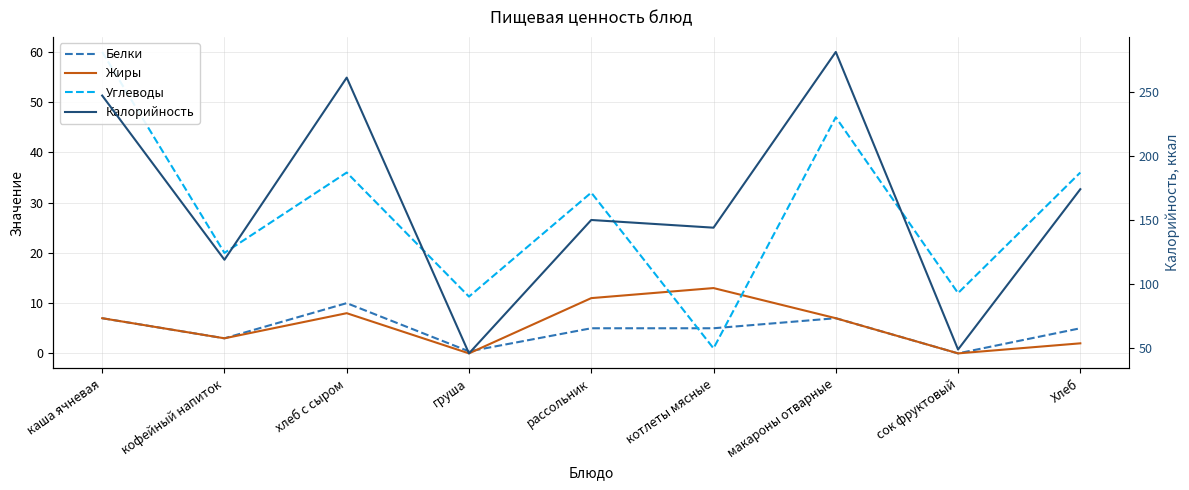

How many interior local valleys does the Калорийность series have?

4